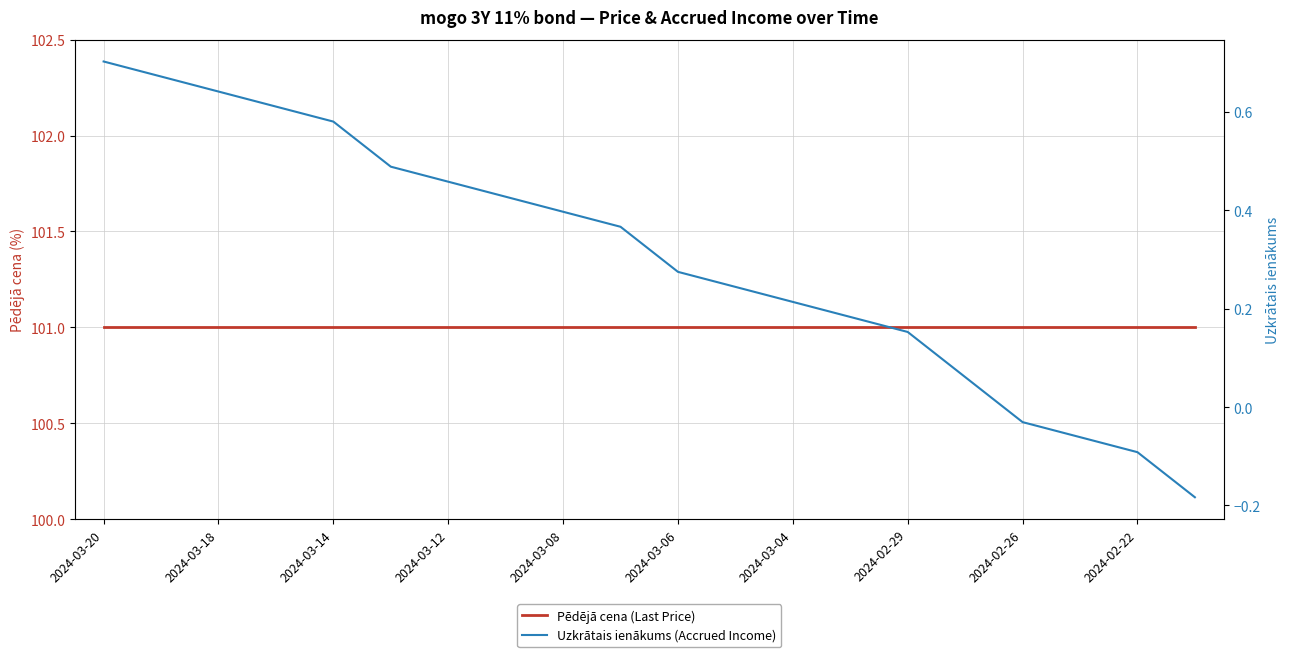

What is the sum of all Uzkrātais ienākums (Accrued Income) values?

6.1